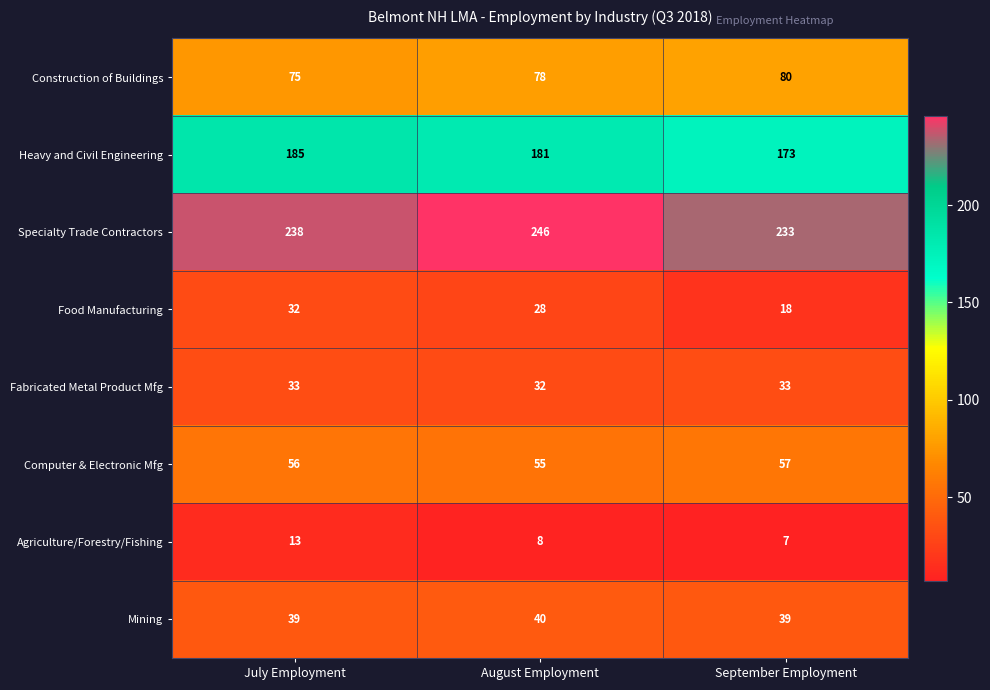

What is the total value across all series at August Employment?

668